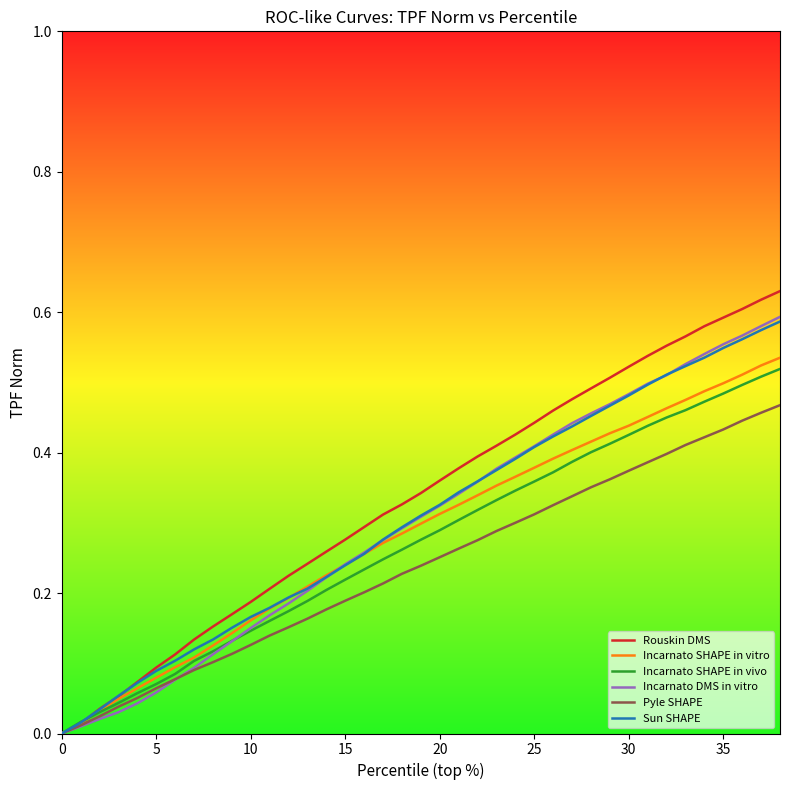

True or false: Sun SHAPE and Incarnato SHAPE in vivo cross at least once.

True